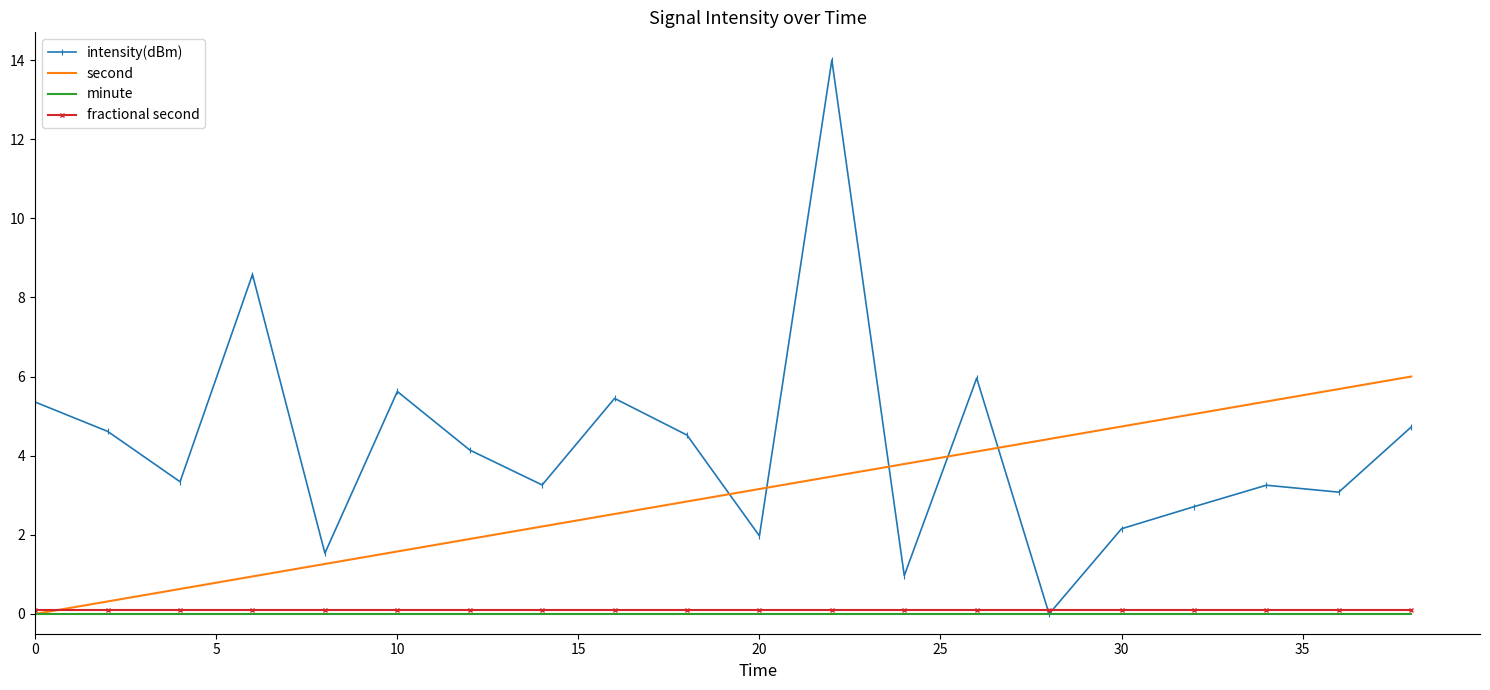

Which series has the largest total across all categories?

intensity(dBm)